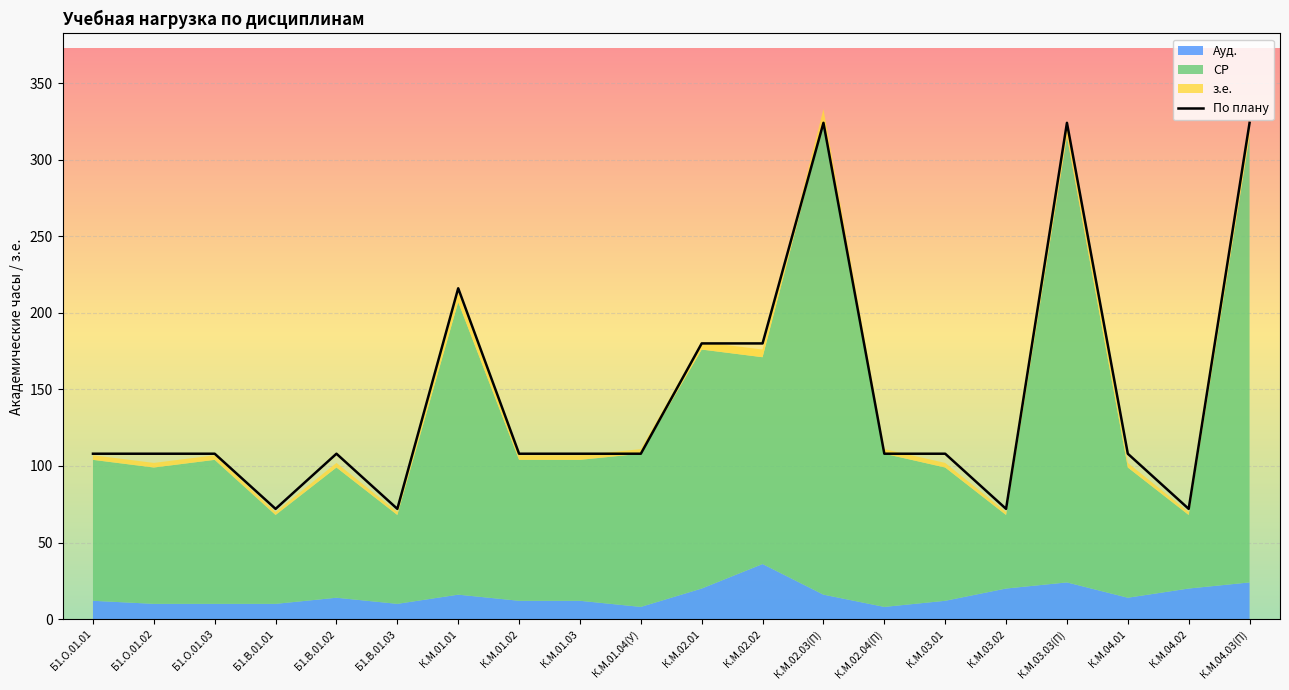

What is the difference between the values at Б1.О.01.02 and К.М.01.01?

108